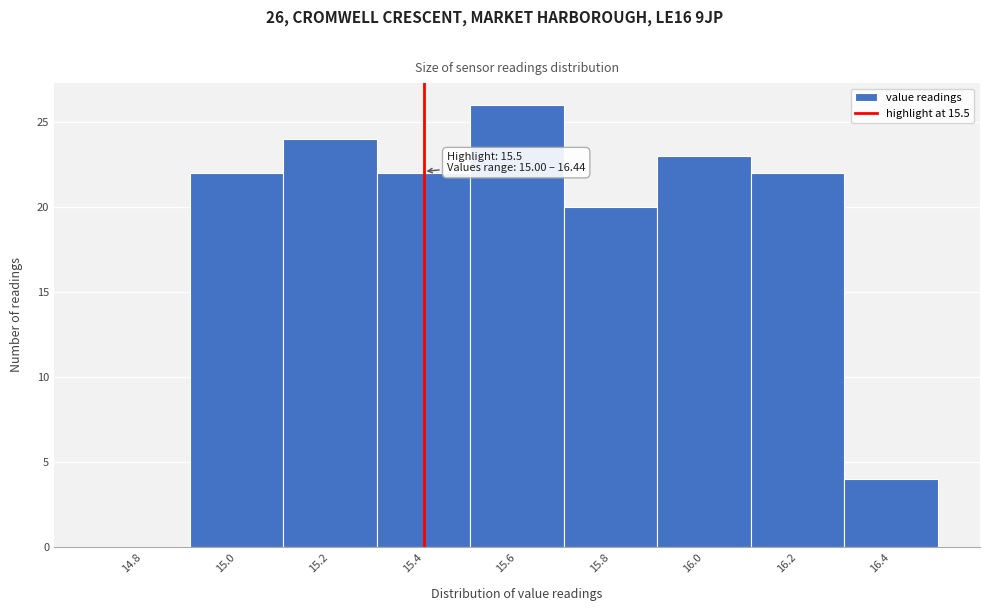

Reading right to left, what are all the values shown in this chart?

16.4=4	16.2=22	16.0=23	15.8=20	15.6=26	15.4=22	15.2=24	15.0=22	14.8=0